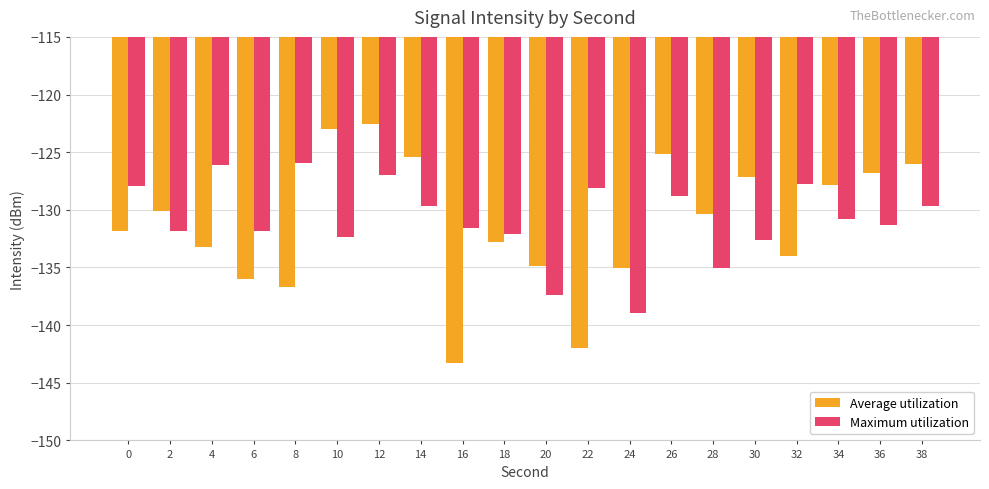

Which category has the highest value across all series?

12